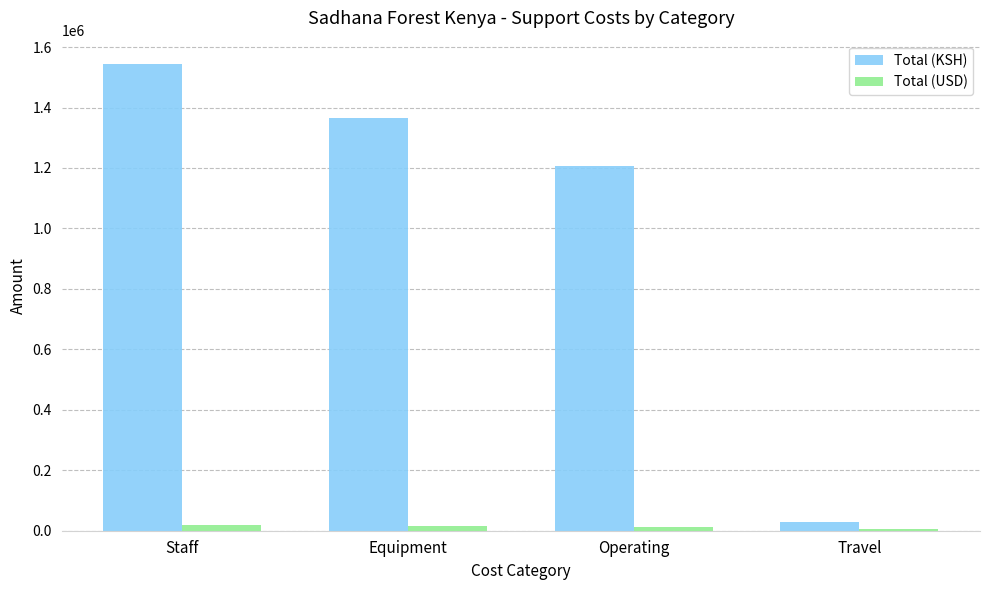

How many data points does each series have?

4